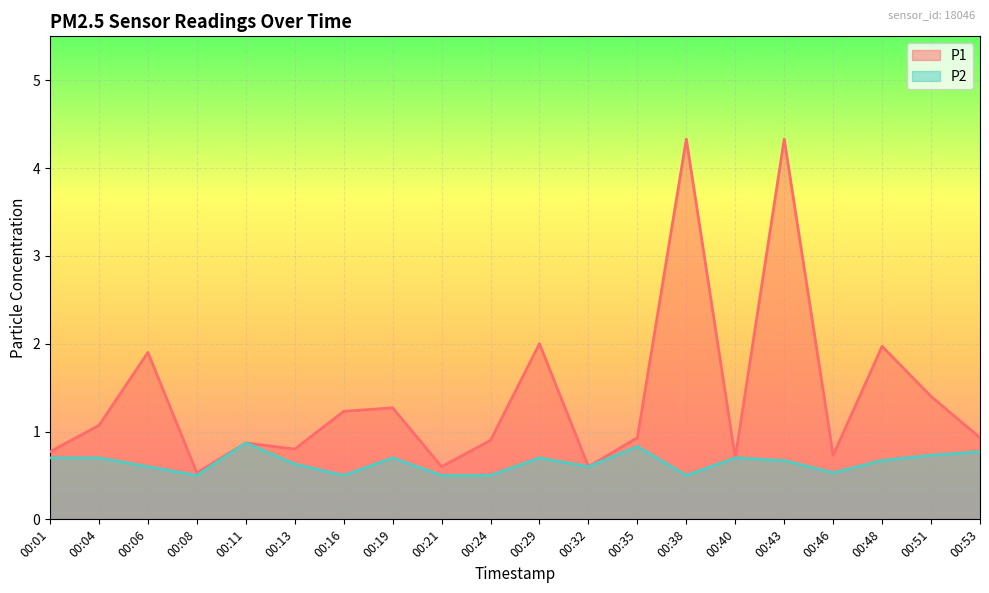

What is the sum of the P2 values at 00:29 and 00:08?

1.2